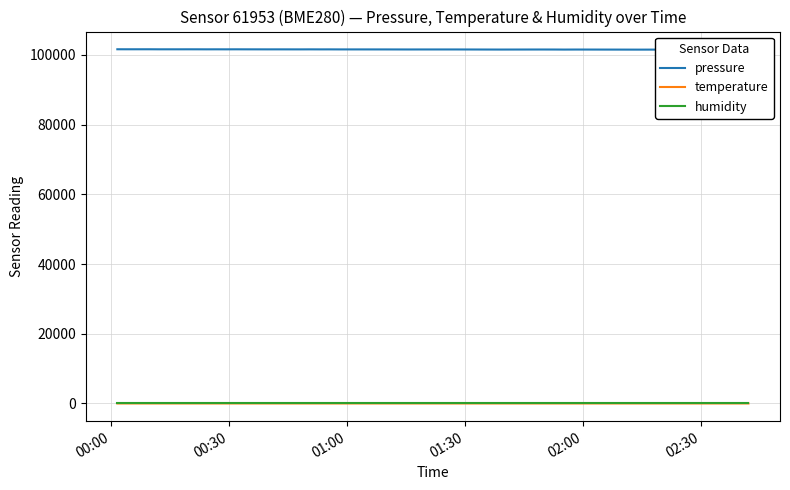

True or false: pressure and humidity intersect in this chart.

False